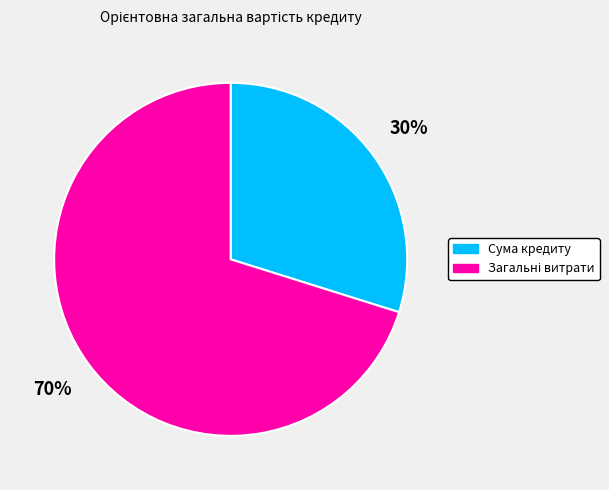

Is there any slice that represents more than half of the pie?

Yes